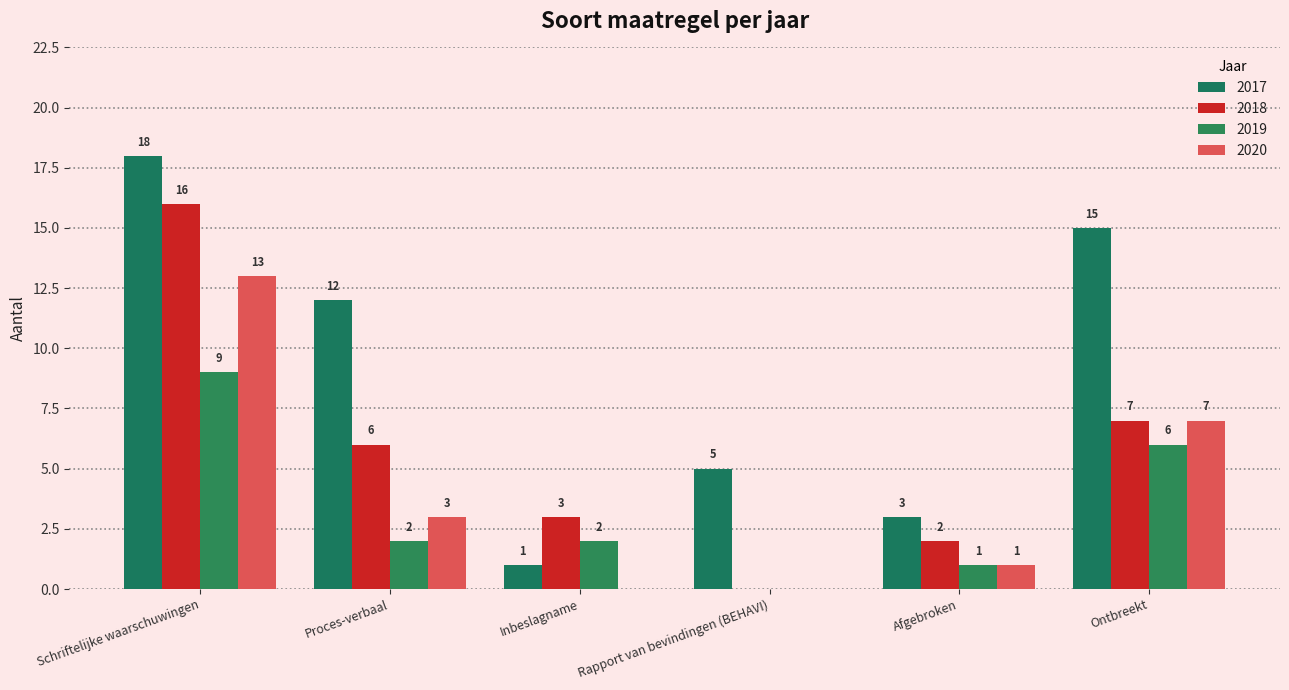

How many distinct data groups are displayed?

4